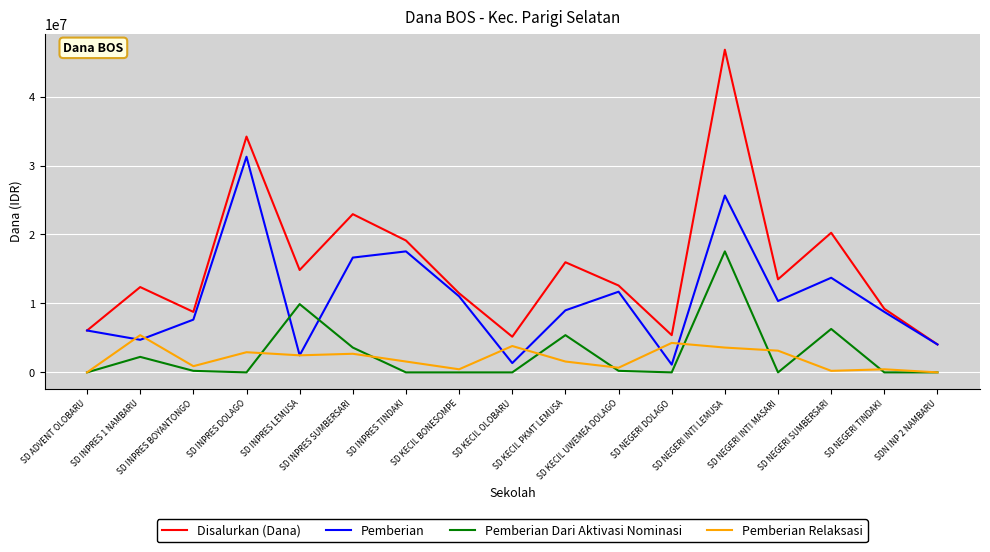

Where do Pemberian and Pemberian Relaksasi first cross each other?

SD ADVENT OLOBARU and SD INPRES 1 NAMBARU